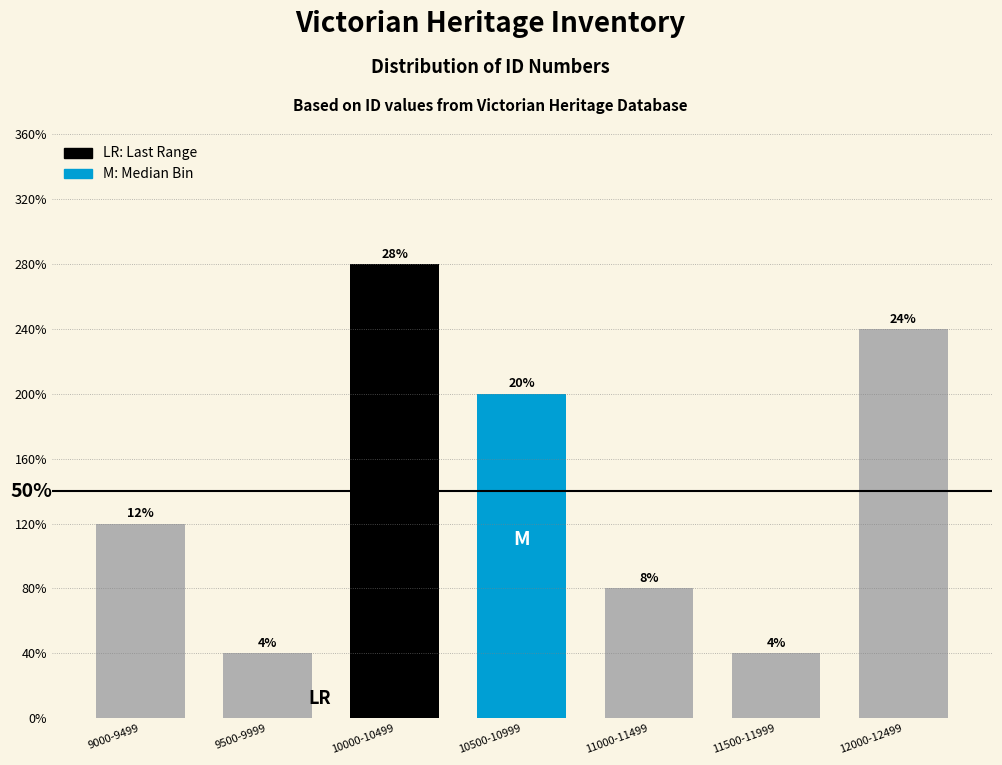

Are the bars horizontal?

No